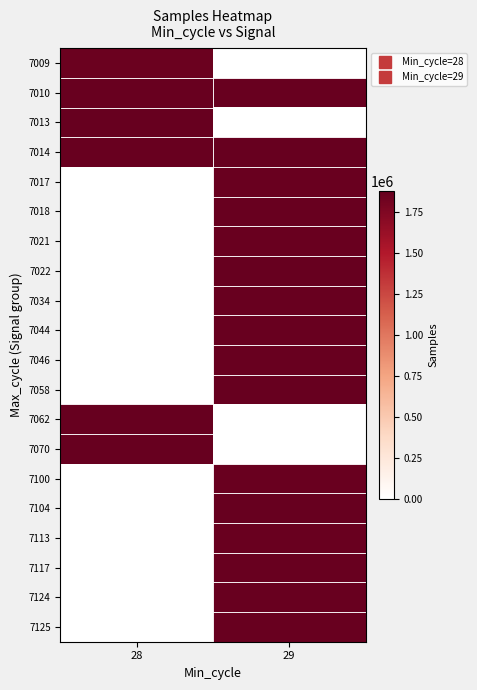

Reading right to left, what are all the values shown in this chart?

7009: 29=0	28=1849912
7010: 29=1859366	28=1858511
7013: 29=0	28=1873091
7014: 29=1865889	28=1864141
7017: 29=1856712	28=0
7018: 29=1864929	28=0
7021: 29=1858178	28=0
7022: 29=1866659	28=0
7034: 29=1858459	28=0
7044: 29=1861004	28=0
7046: 29=1858884	28=0
7058: 29=1866048	28=0
7062: 29=0	28=1867242
7070: 29=0	28=1867763
7100: 29=1857802	28=0
7104: 29=1866794	28=0
7113: 29=1858107	28=0
7117: 29=1859509	28=0
7124: 29=1864141	28=0
7125: 29=1858459	28=0